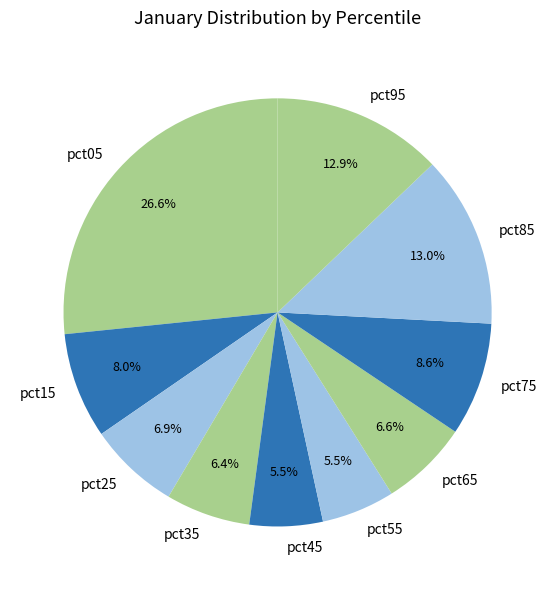

To the nearest percent, what is the average slice percentage?

10%